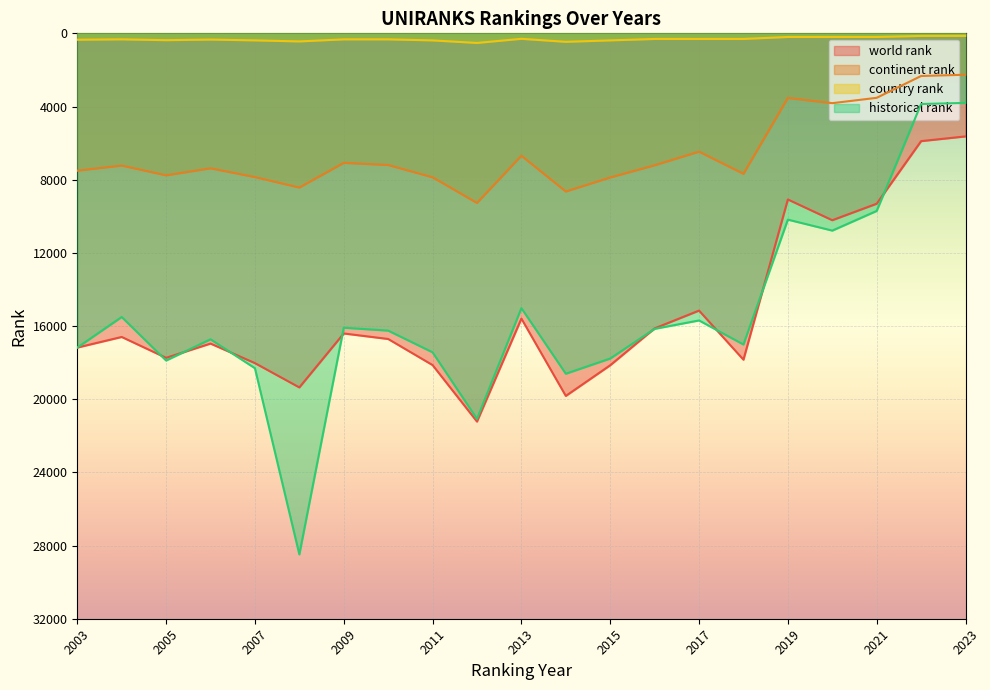

At 2018, list the series in order from smallest to largest.

country rank, continent rank, historical rank, world rank